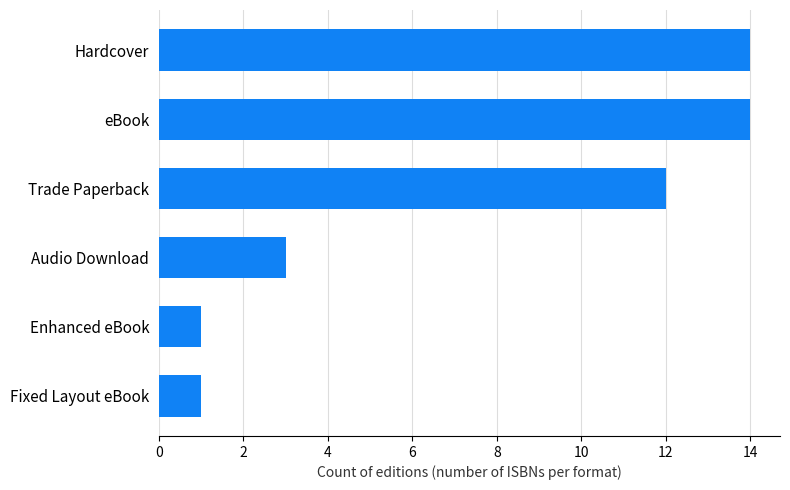

What is the ratio of the value at eBook to the value at Hardcover?

1.0